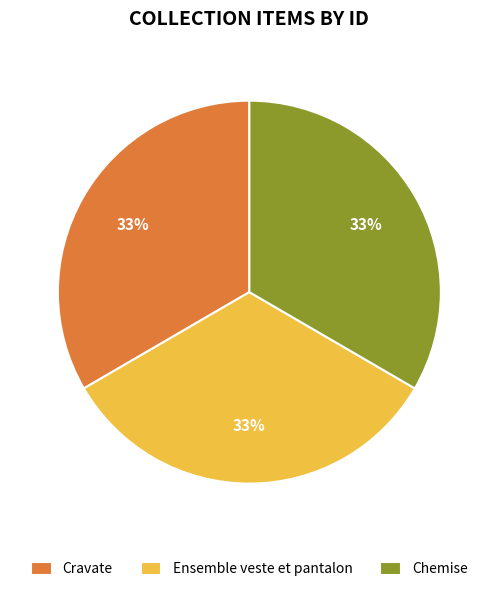

Approximately how many times larger is the value at Cravate compared to Chemise?

1.0